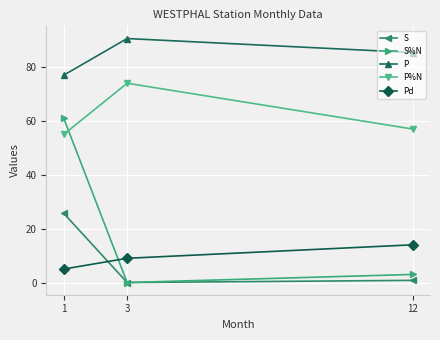

Reading left to right, extract all data points from this chart.

S: 25.7	0.0	0.8
S%N: 61.0	0.0	3.0
P: 77.0	90.6	85.4
P%N: 55.0	74.0	57.0
Pd: 5.0	9.0	14.0